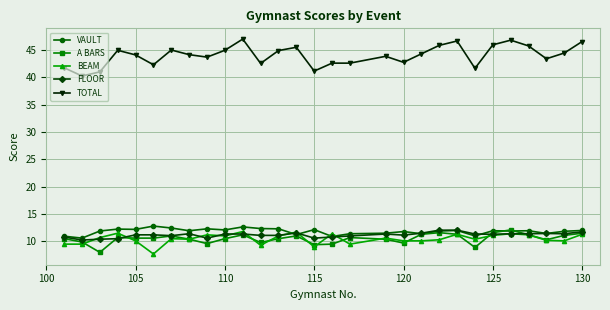

True or false: FLOOR and TOTAL intersect in this chart.

False